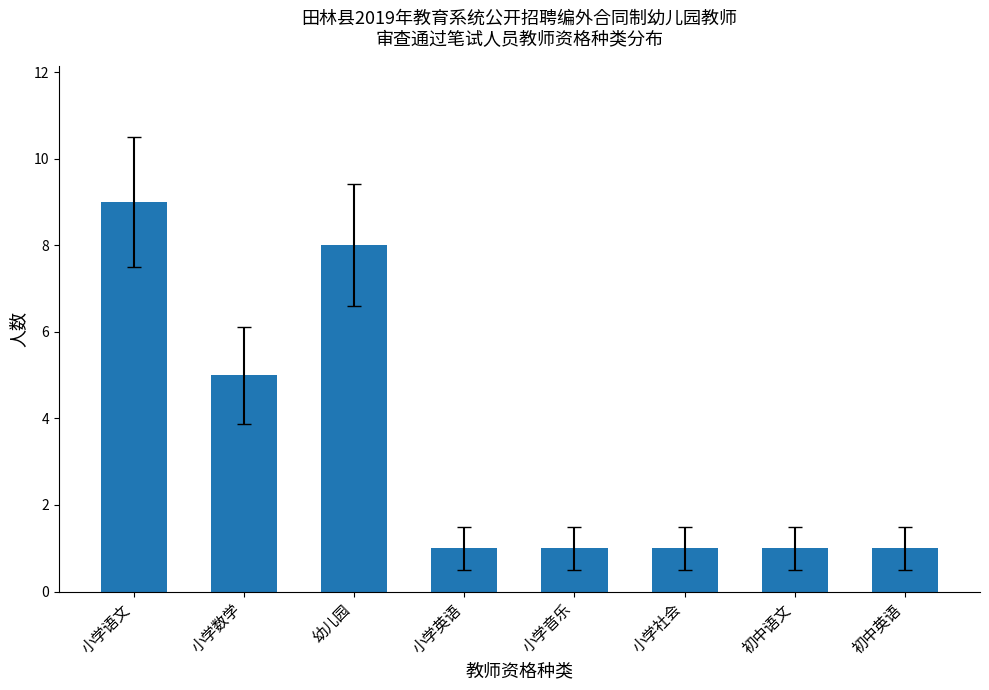

What is the difference between the maximum and minimum values?

8